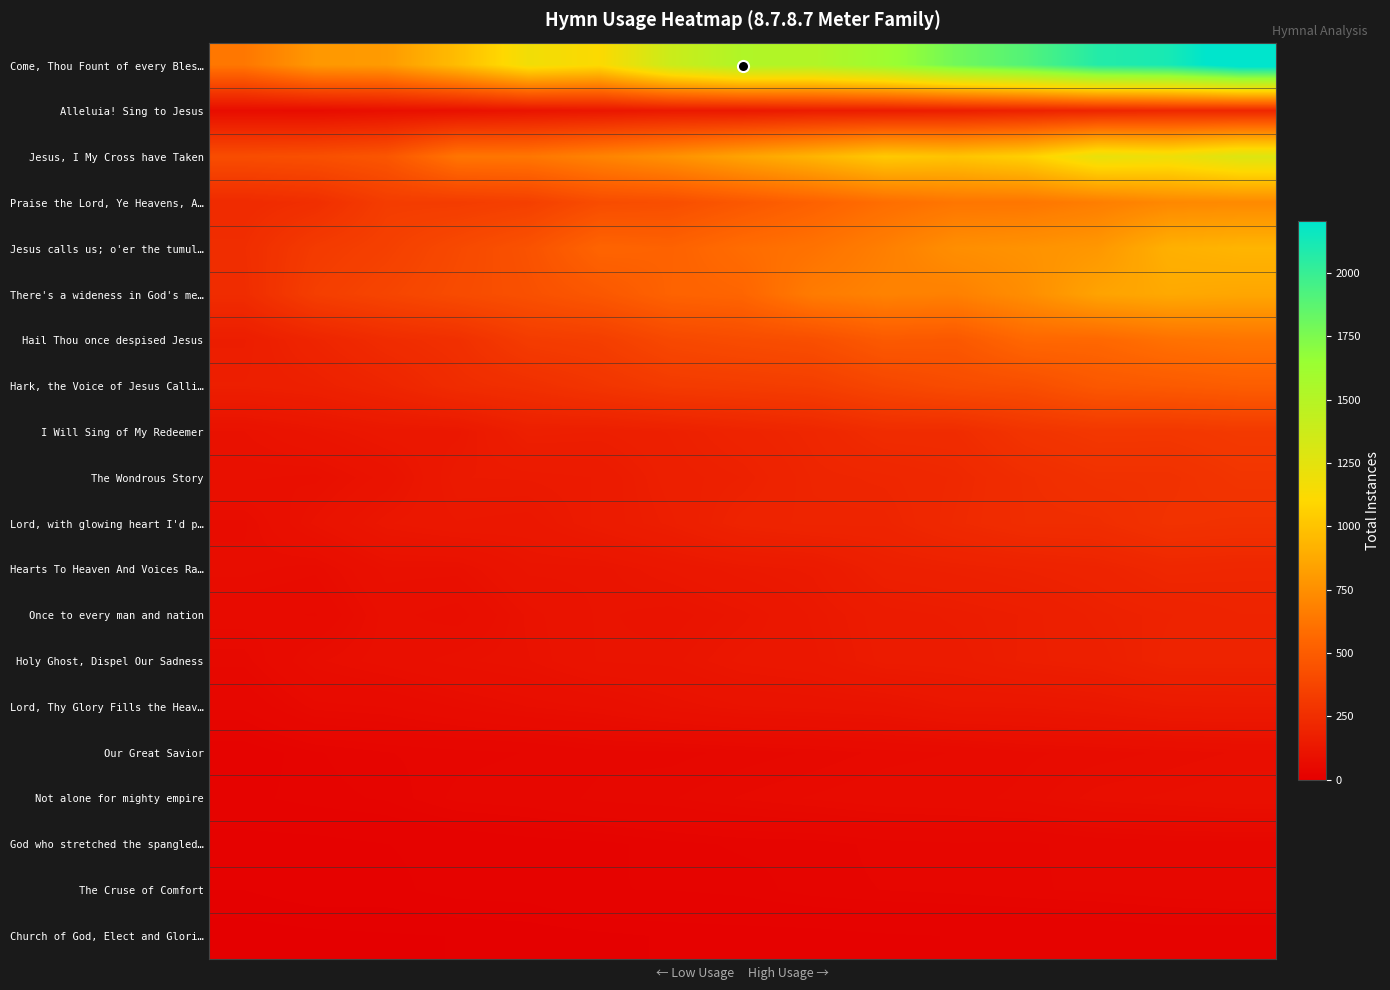

Which series has the widest spread of values?

Come, Thou Fount of every Bles…